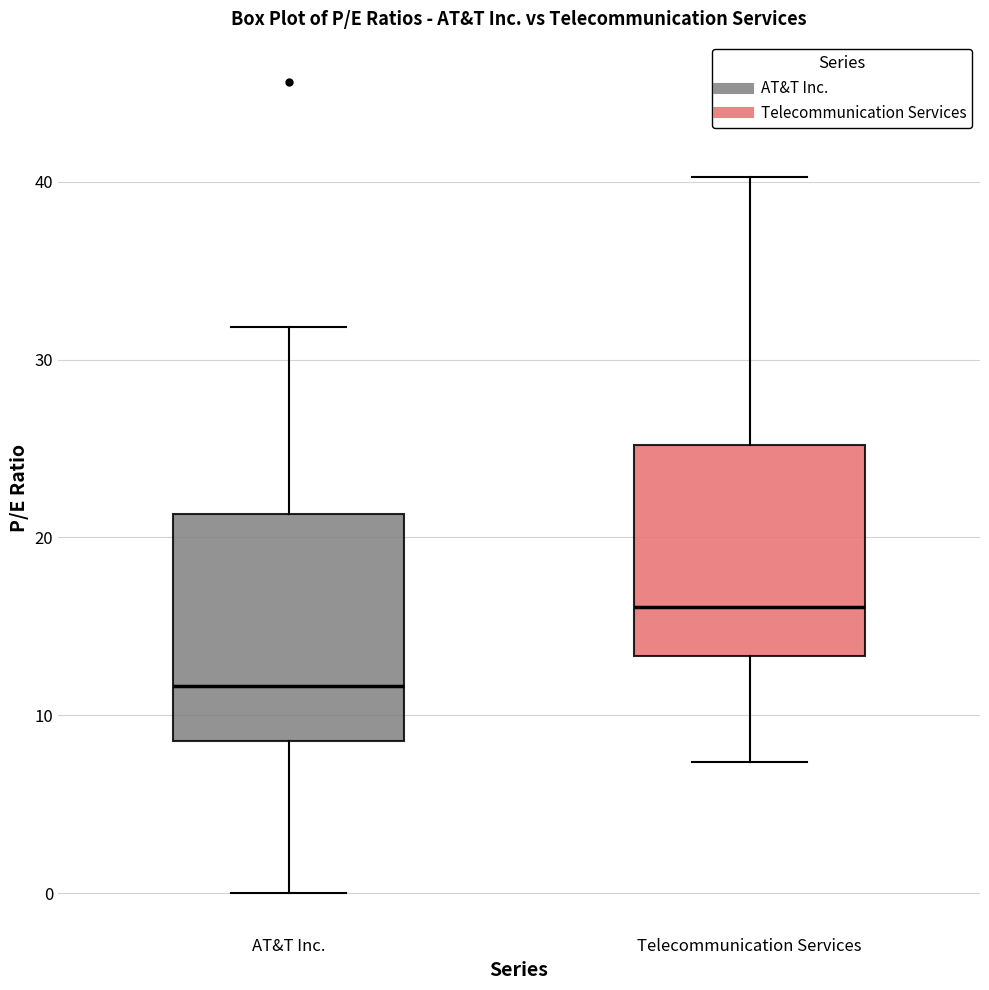

Reading left to right, transcribe this box plot: for each box, give where its median line is, the range the box spans, and where its two whiskers end, as read against the y-axis. The values are not printed on the chart, so give them approximately, as read against the axis.

AT&T Inc.: median 12, box 9 to 21, whiskers 0 to 32
Telecommunication Services: median 16, box 13 to 25, whiskers 7 to 40